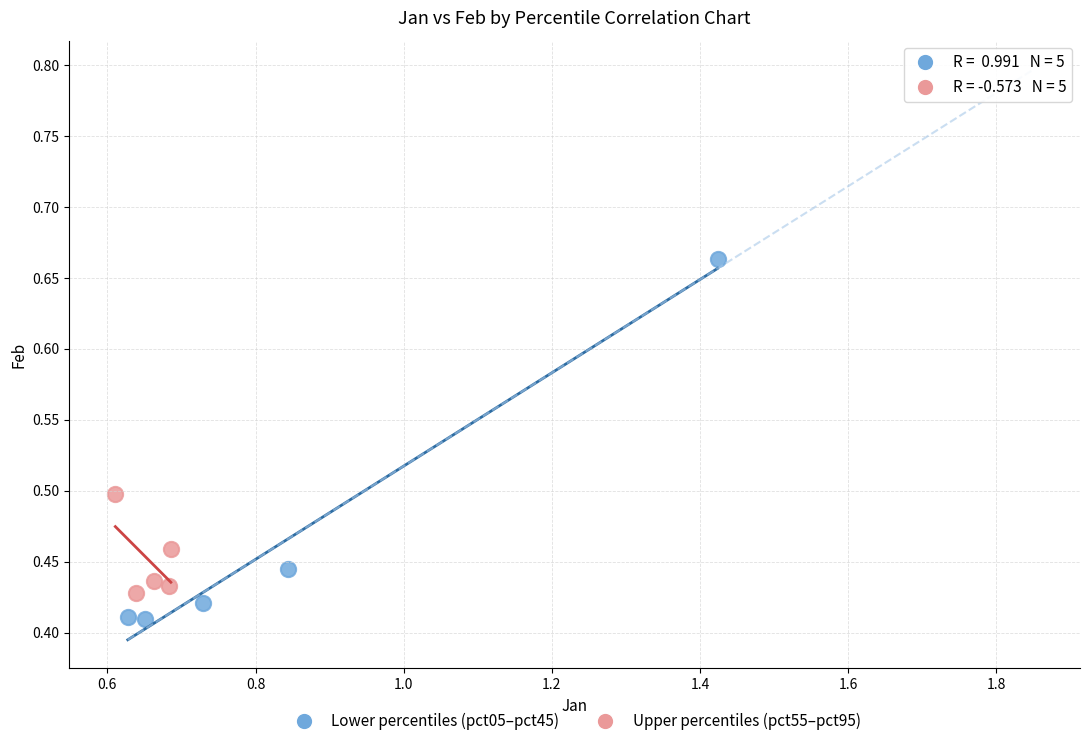

Which series contains the lowest Y value?

Lower percentiles (pct05–pct45)